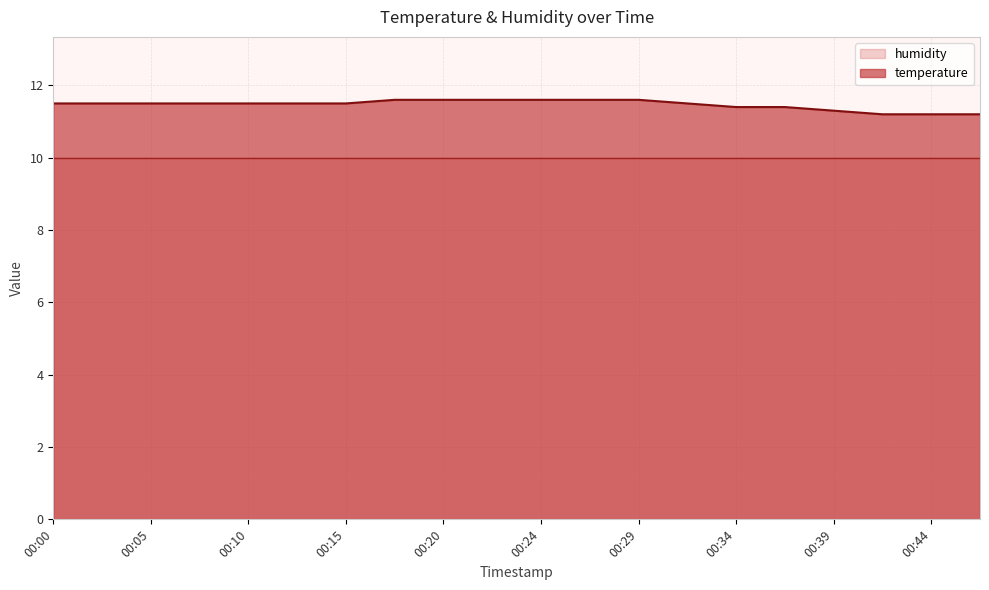

The chart shows a value of 6.8 at 00:47. True or false?

False